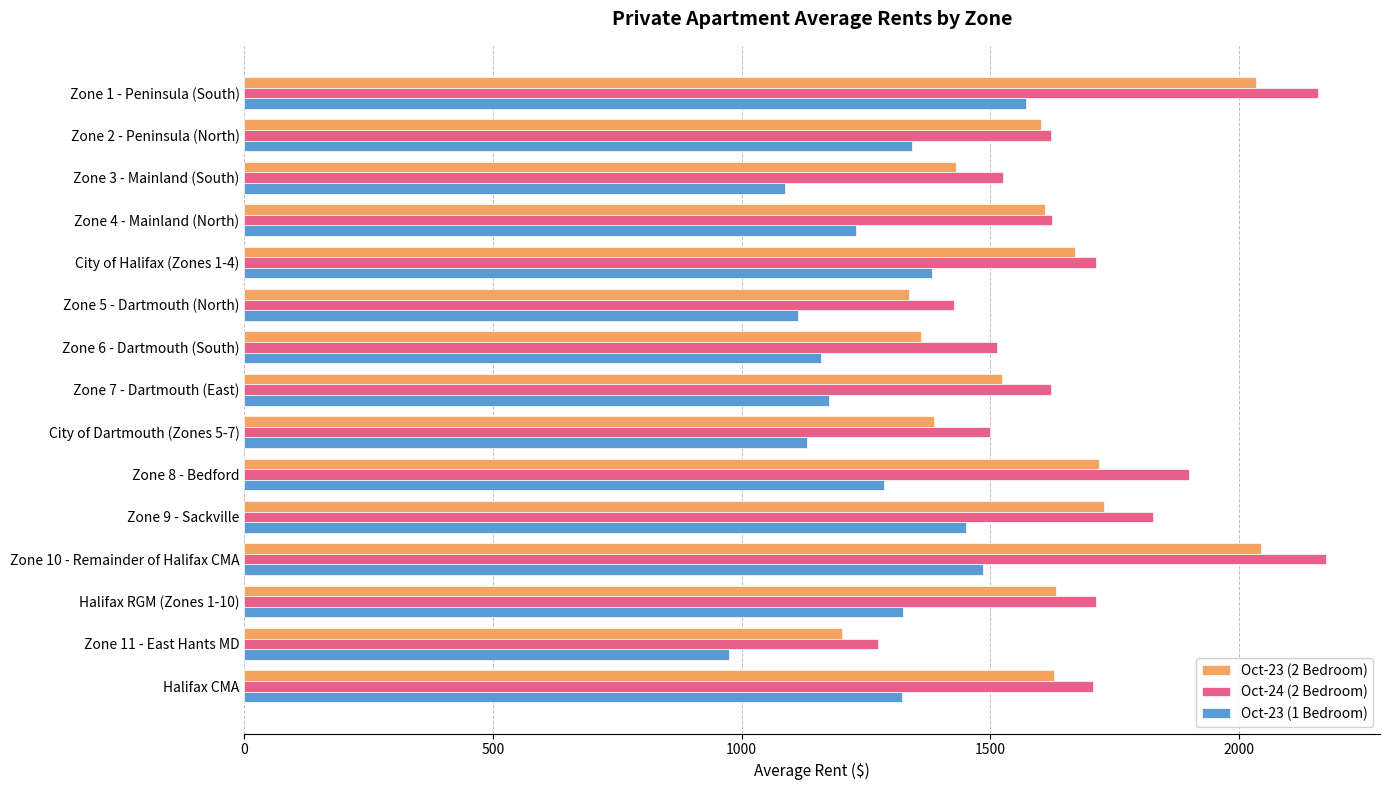

Rank the series by their average value, from lowest to highest.

Oct-23 (1 Bedroom), Oct-23 (2 Bedroom), Oct-24 (2 Bedroom)